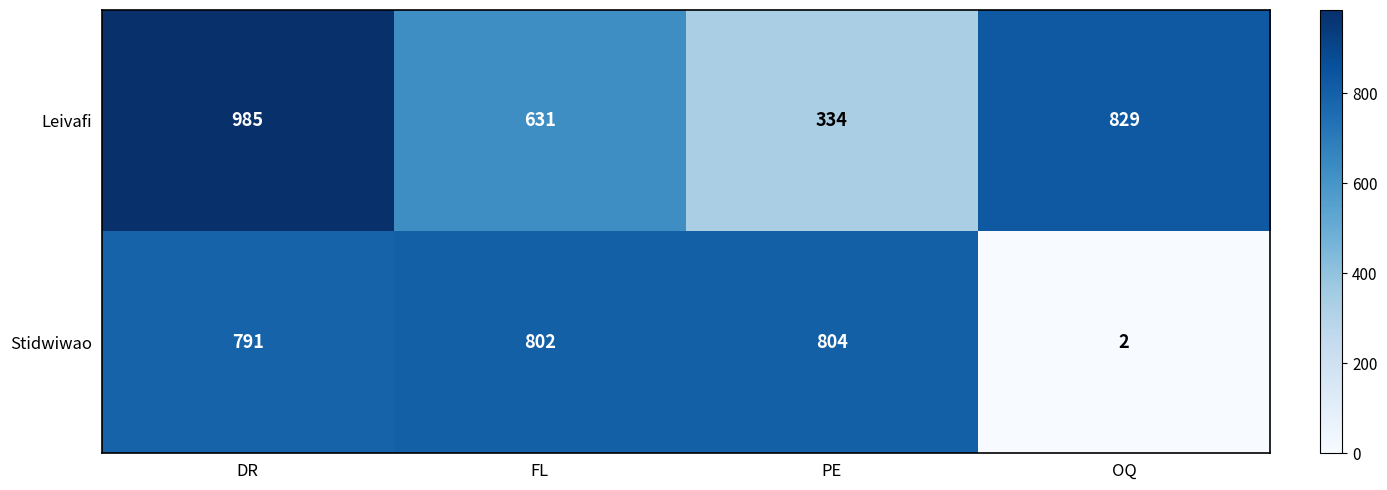

Which label corresponds to the smallest value in the chart?

OQ